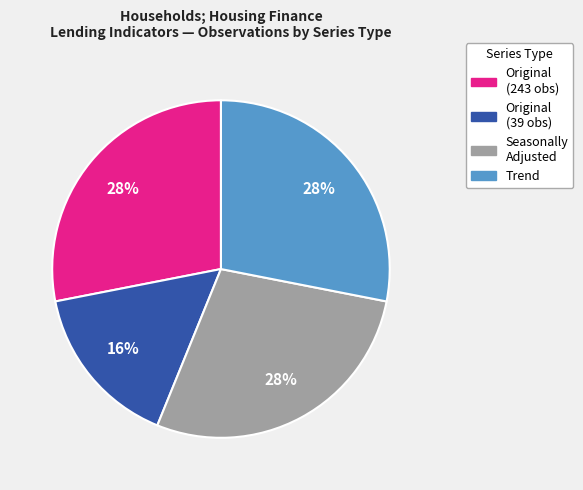

To the nearest percent, what portion does Original (243 obs) represent?

28%